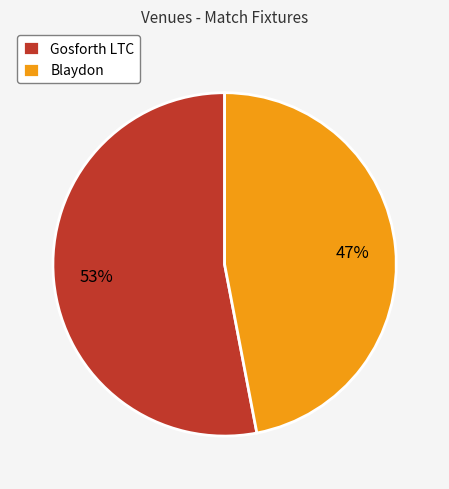

Is it true that Gosforth LTC is 53% of the pie?

True